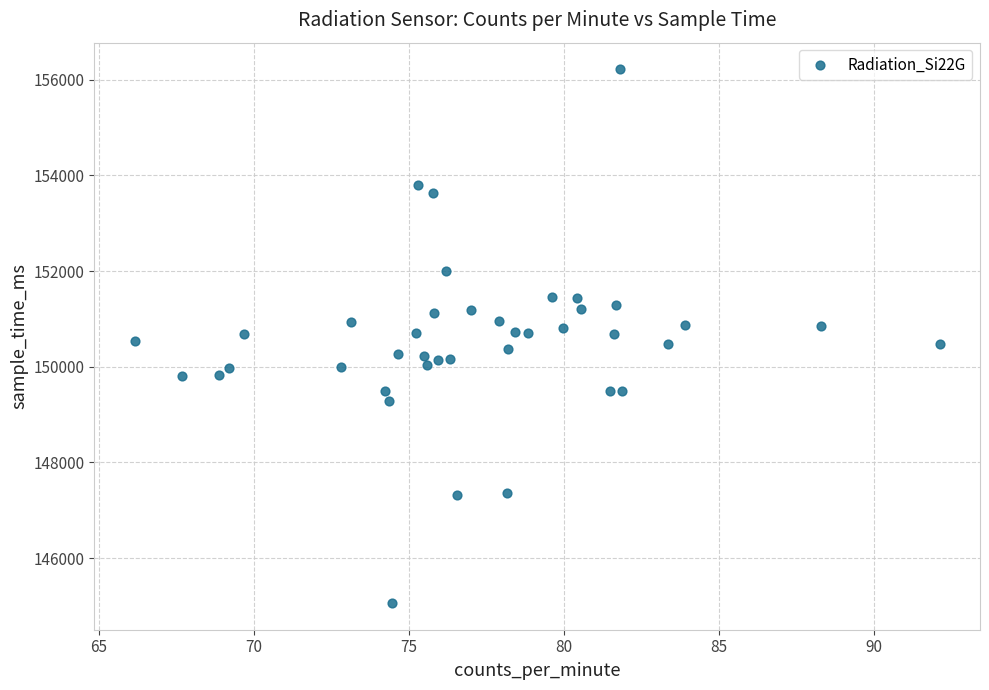

What is the range of Y values (max minus min)?

11152